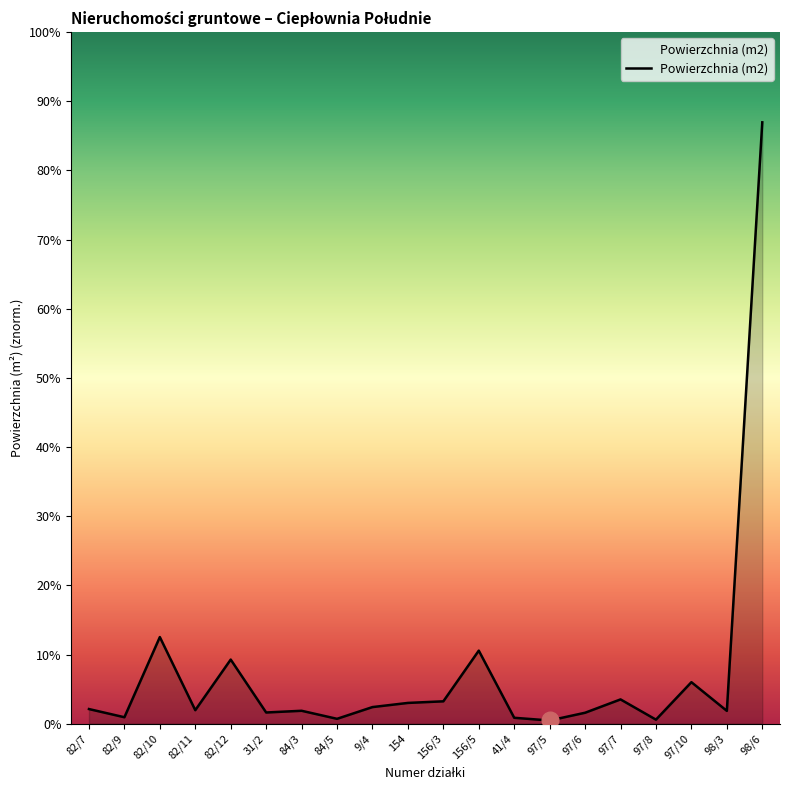

What is the label of the 5th point from the left?

82/12